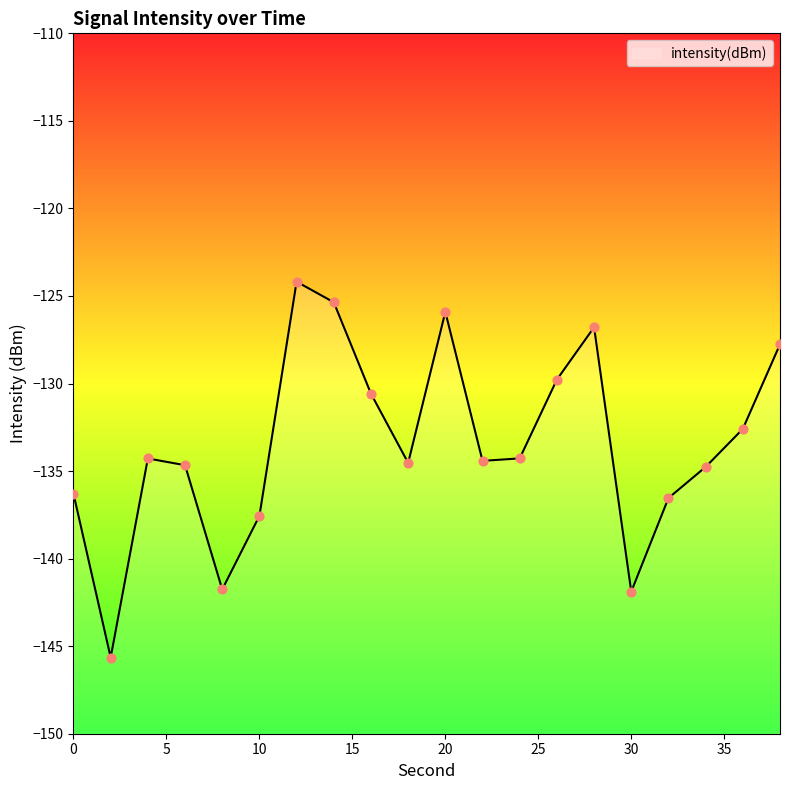

What is the change in value from 30 to 36?

+9.3